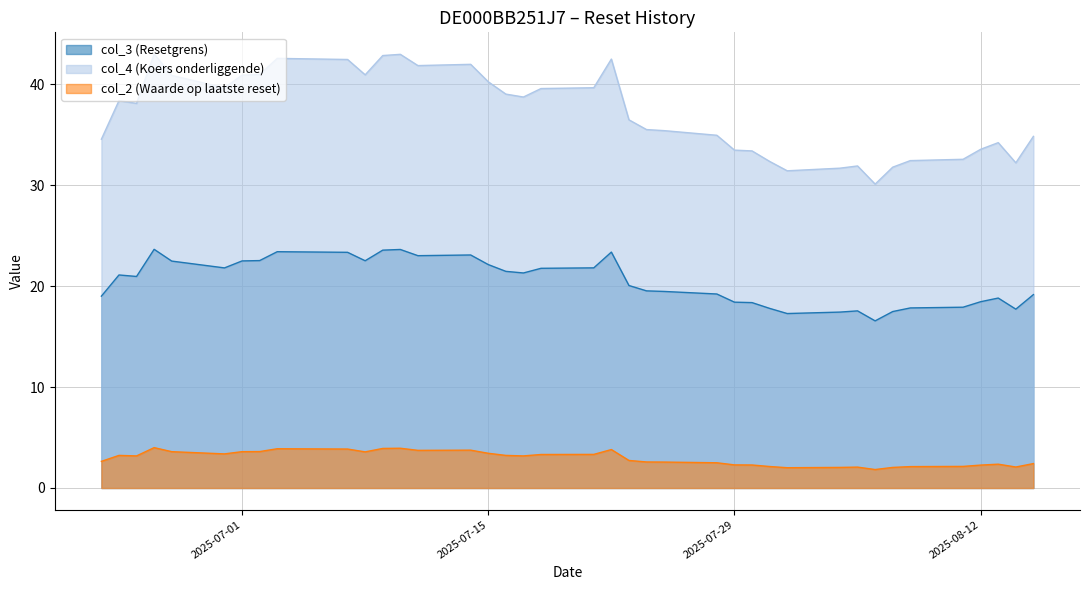

Which series has the largest total across all categories?

col_4 (Koers onderliggende)